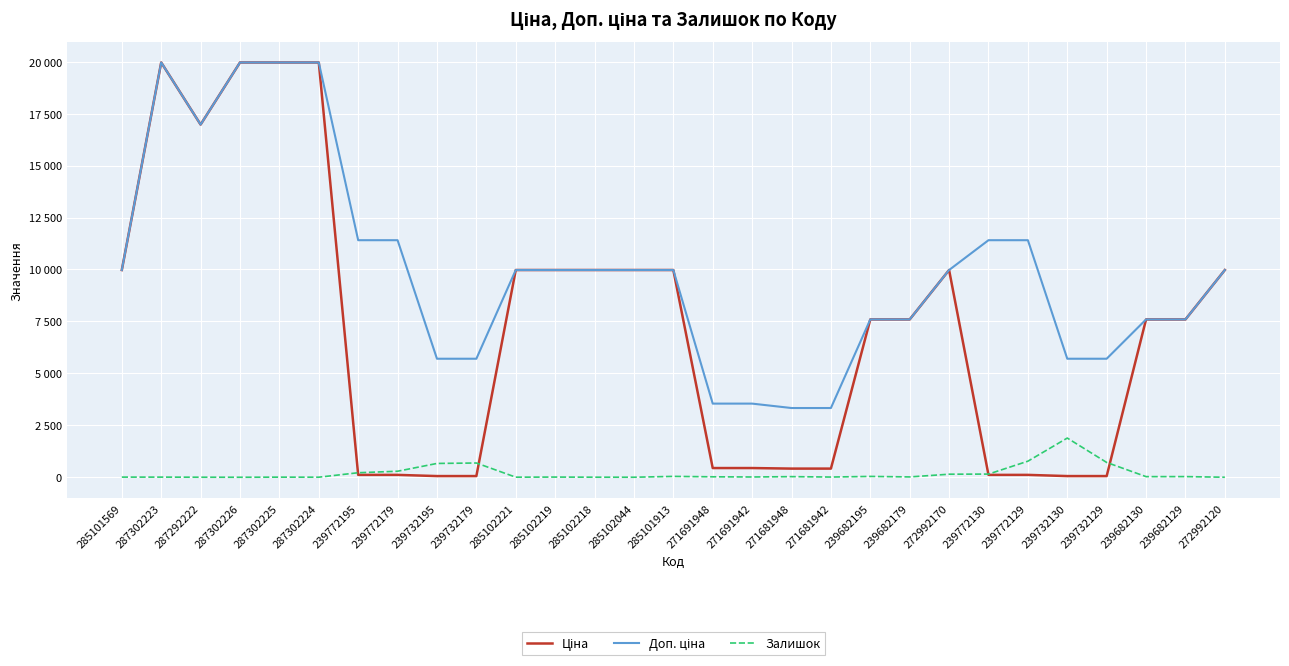

What is the value of the Ціна point at the 23rd from the left?

114.1